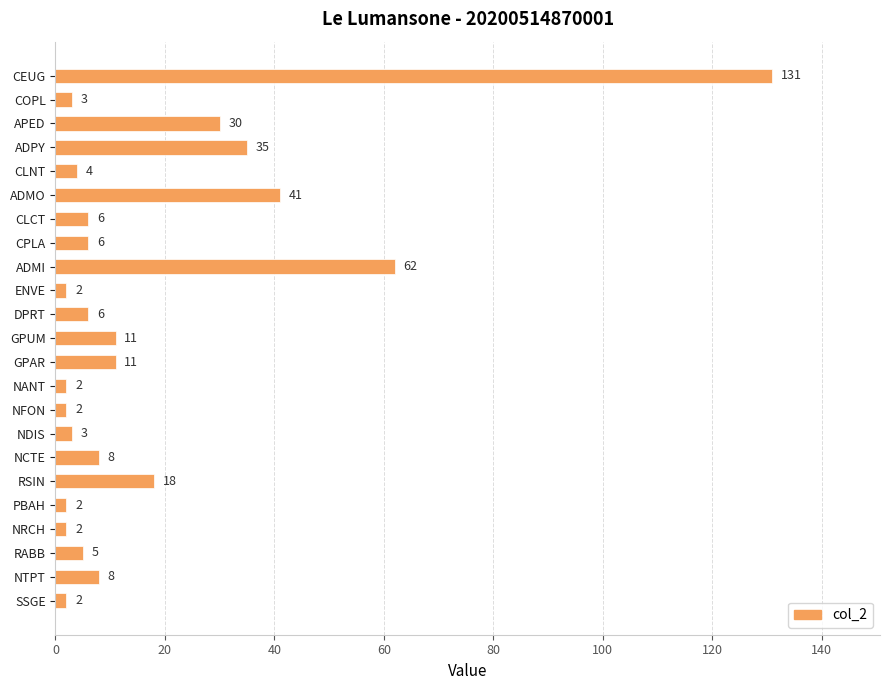

At which label is the value closest to 66?

ADMI